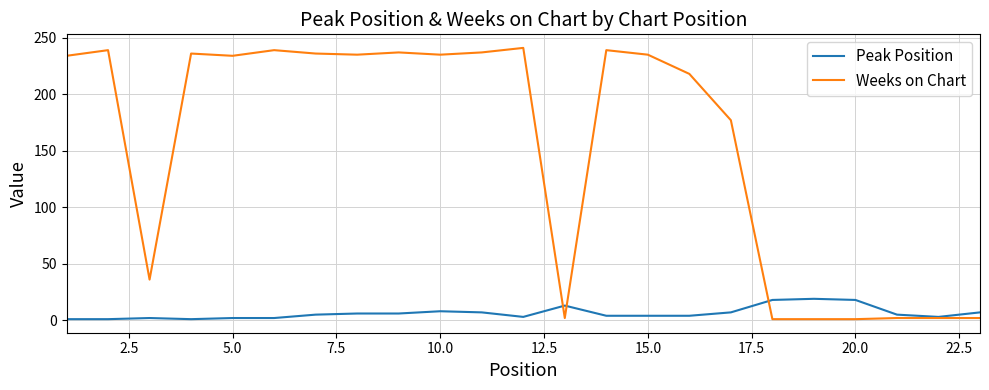

What is the maximum value shown in the chart?

241